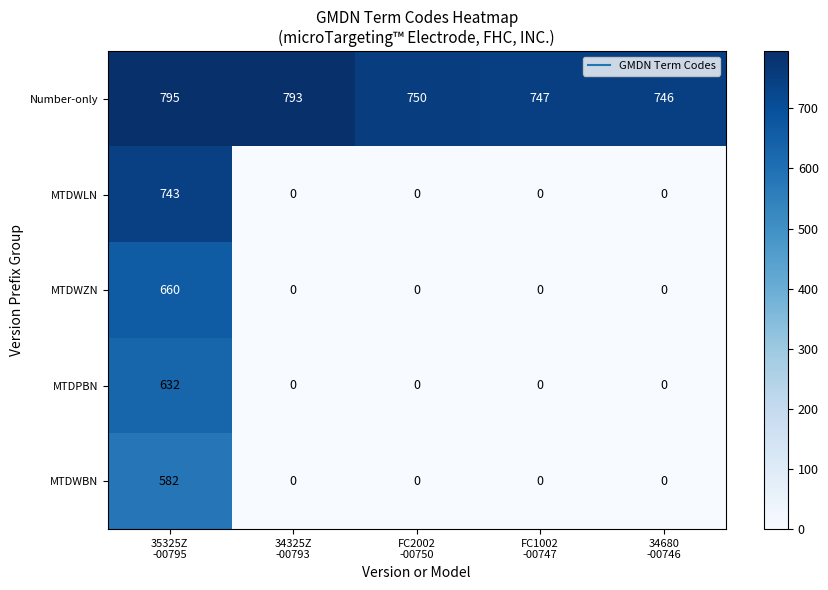

What is the difference between the maximum and second lowest values in the MTDWBN series?

582